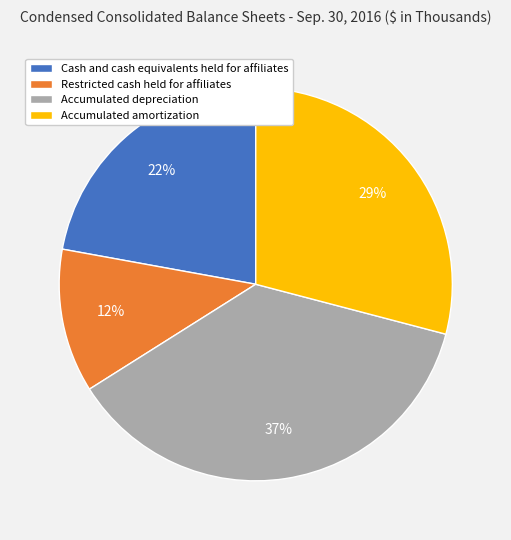

Combined, do Restricted cash held for affiliates and Accumulated depreciation account for over 50%?

No